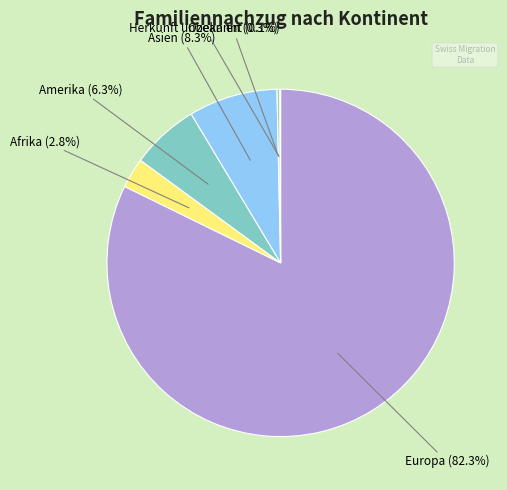

Does any single category account for the majority?

Yes